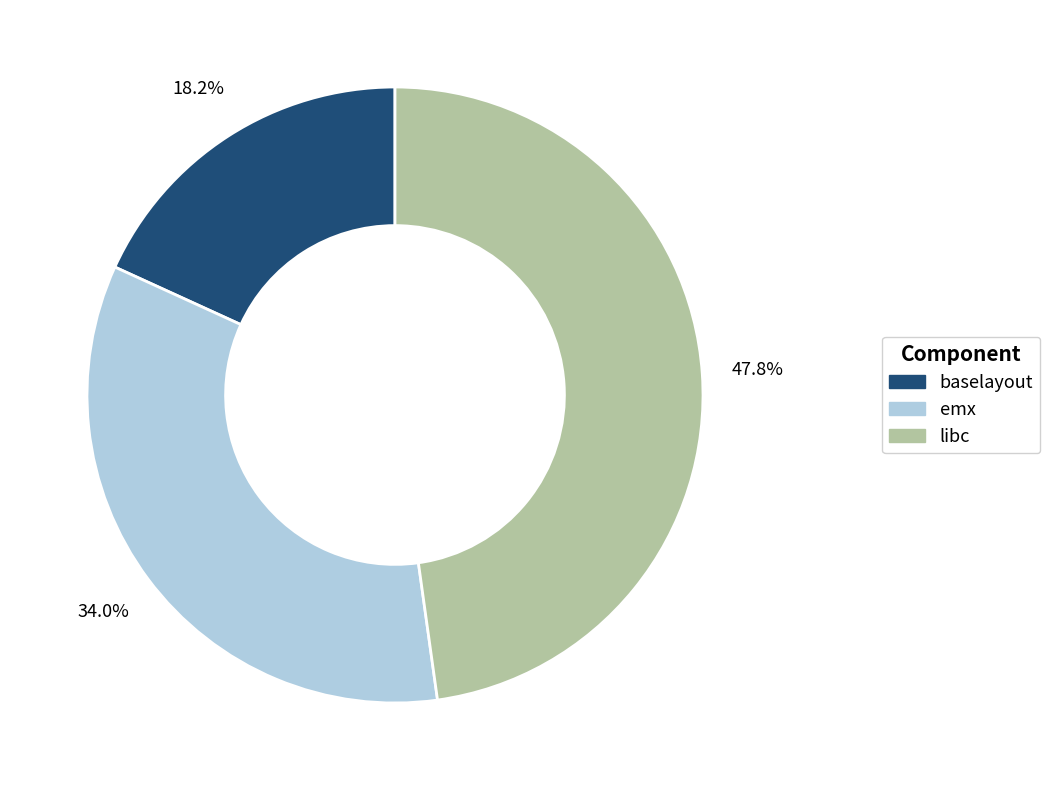

Is the sum of baselayout and emx greater than half?

Yes